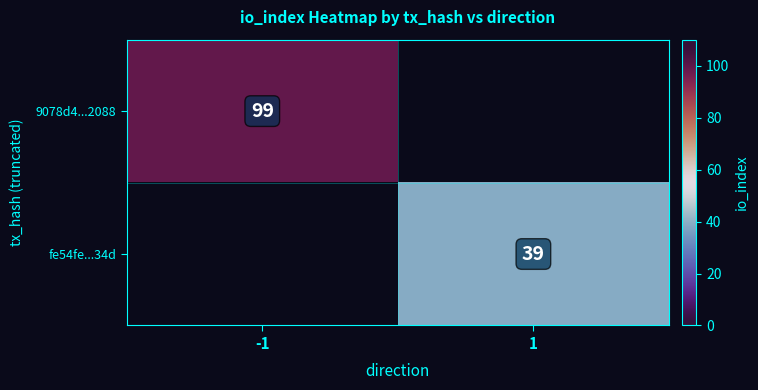

Is it true that 9078d4...2088 equals 166 at -1?

False